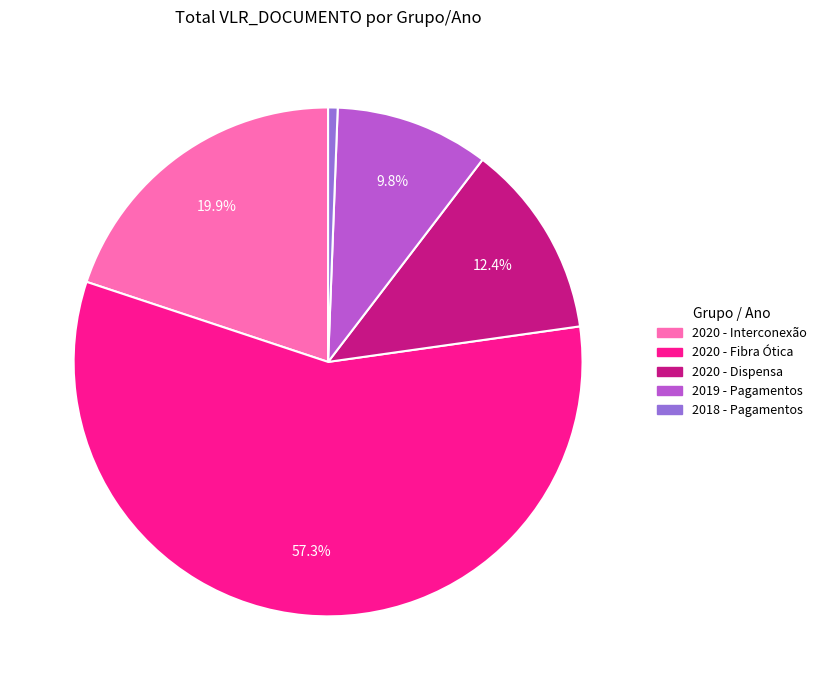

What percentage is NOT represented by 2020 - Interconexão?

80.1%